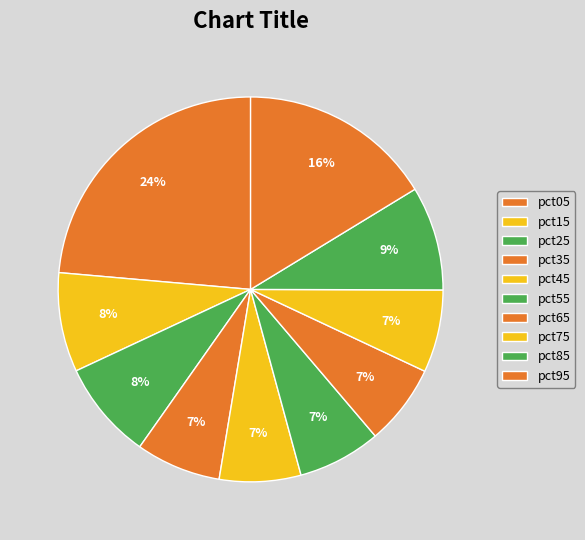

To the nearest percent, what is the combined percentage of pct85 and pct45?

16%